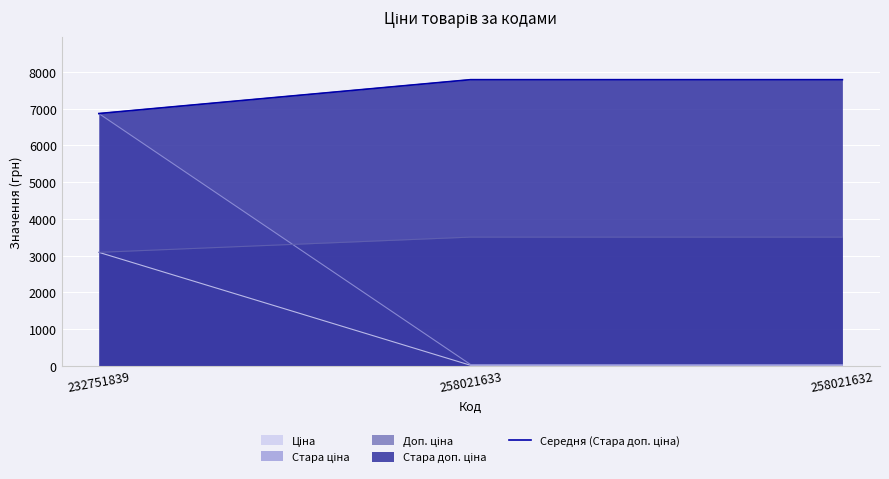

List the labels in order of value, smallest first.

232751839, 258021633, 258021632